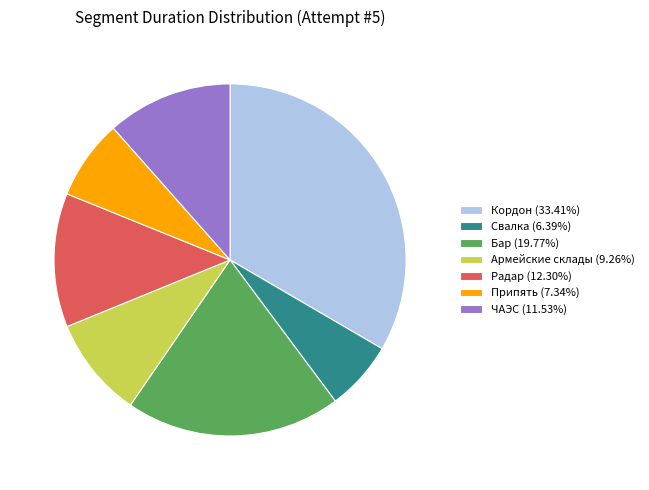

Approximately how many times larger is the value at Бар compared to Свалка?

3.1